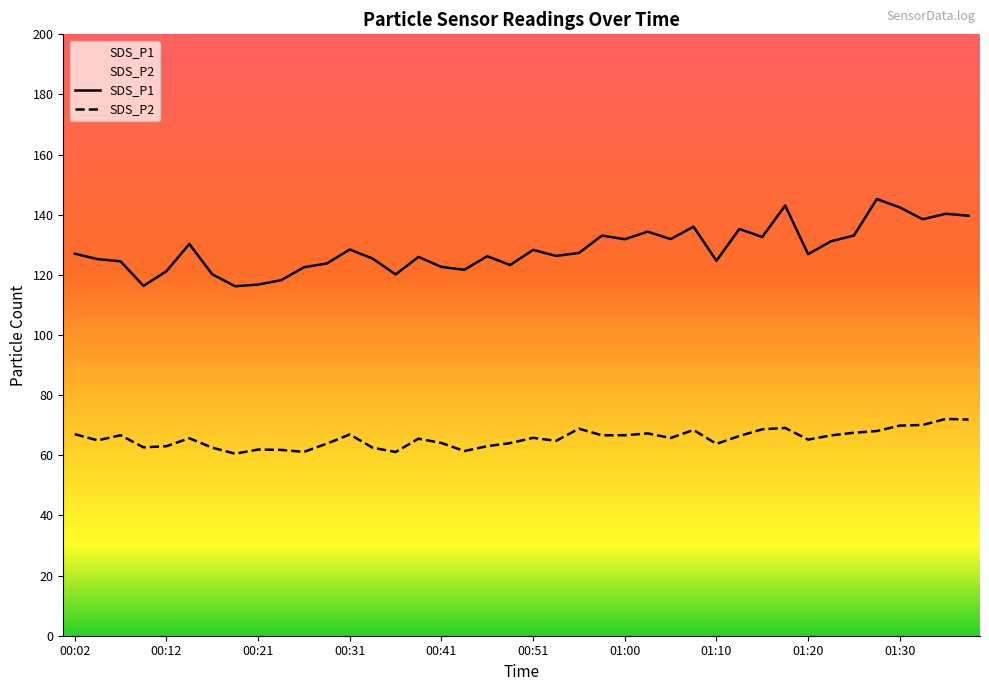

Where is the first local minimum for SDS_P1?

00:09